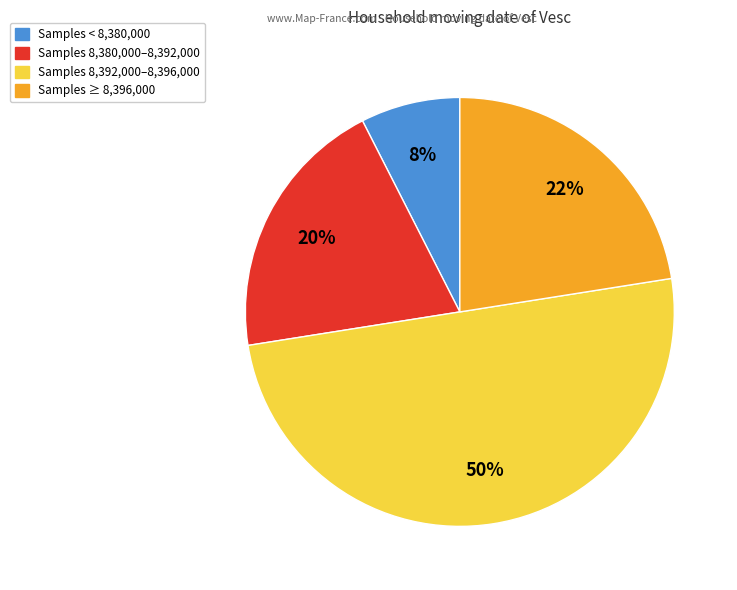

To the nearest percent, what is the average slice percentage?

25%